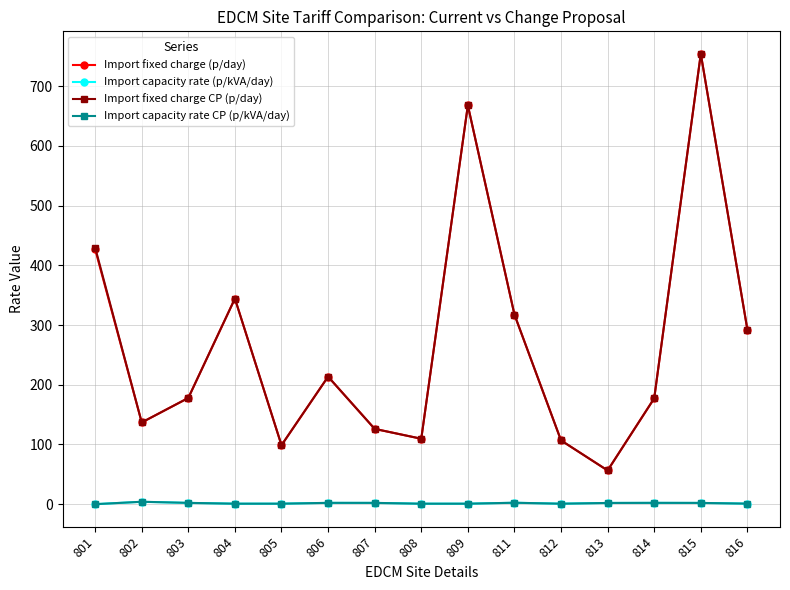

True or false: Import capacity rate (p/kVA/day) and Import fixed charge CP (p/day) intersect in this chart.

False